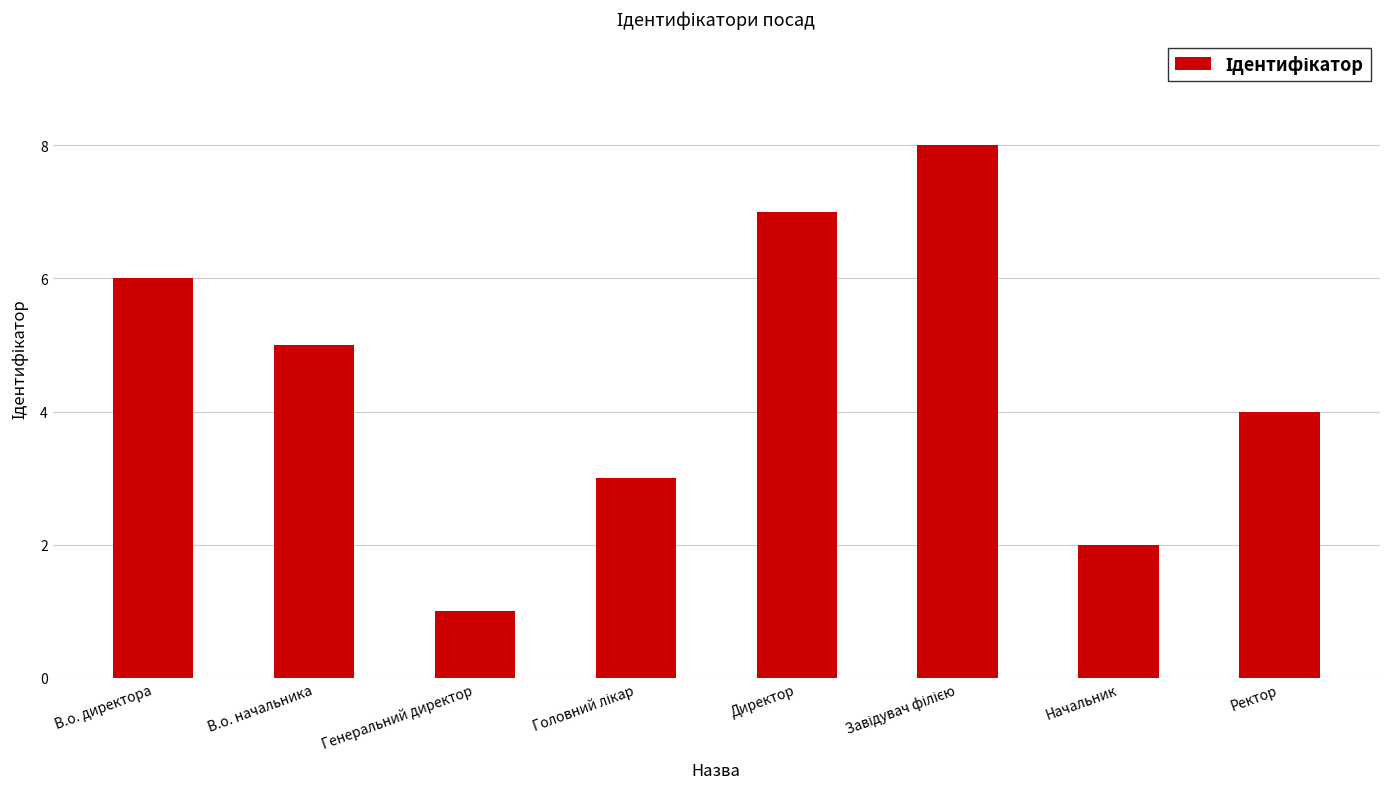

True or false: the data shows 7 at В.о. начальника.

False